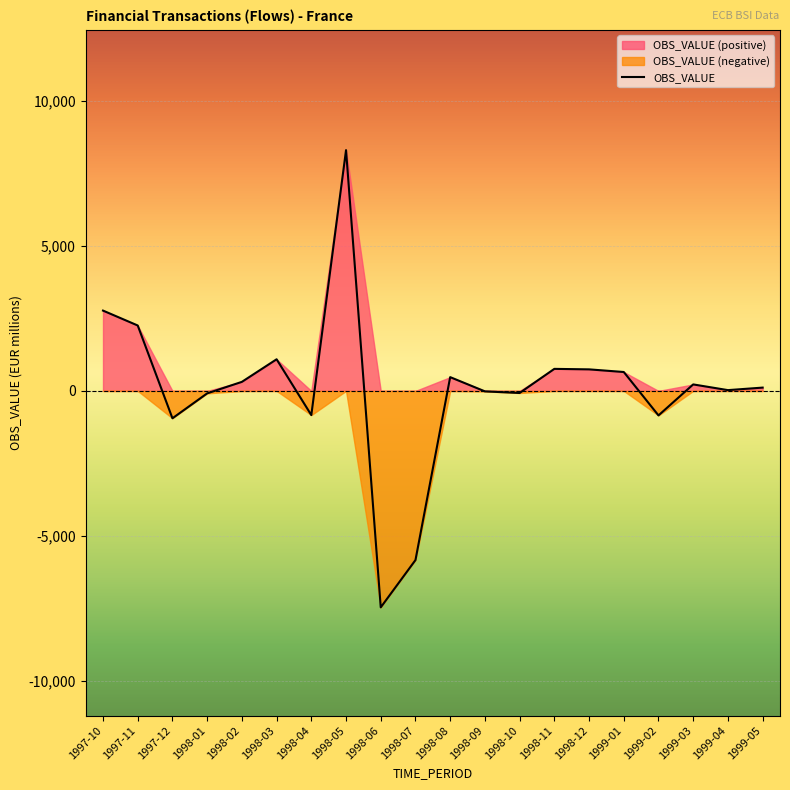

Is it true that the value at 1998-12 is 1161?

False